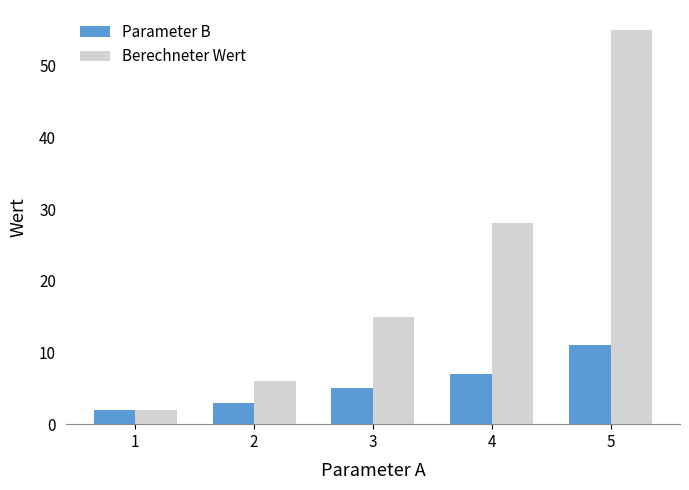

Between 2 and 3, which series saw the biggest shift?

Berechneter Wert